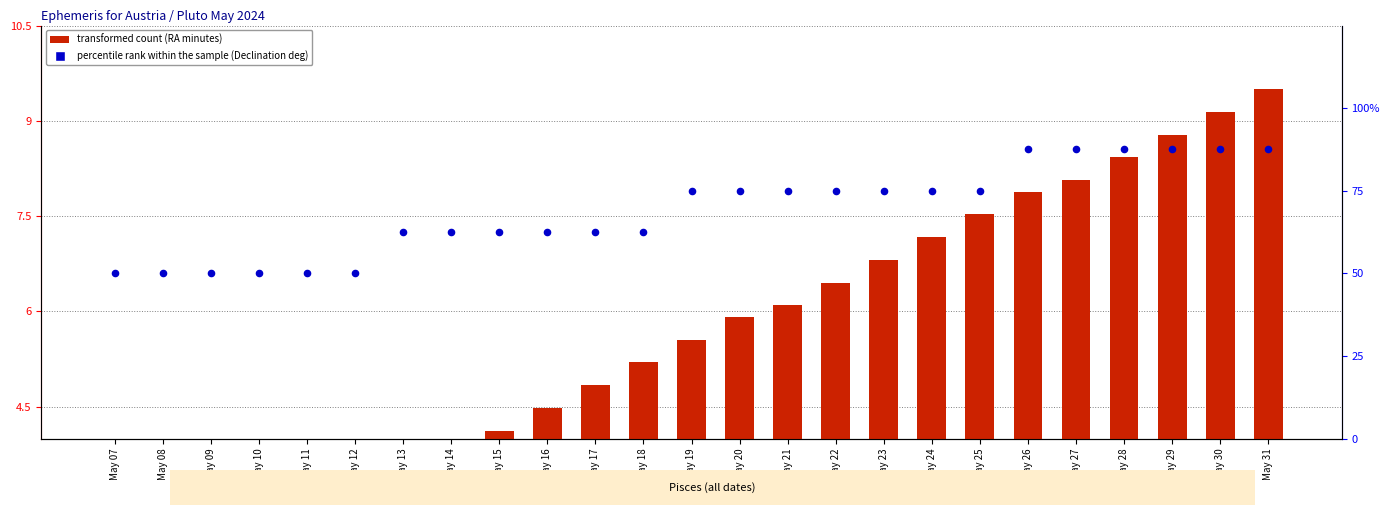

What is the total value across all series at May 26?

95.4